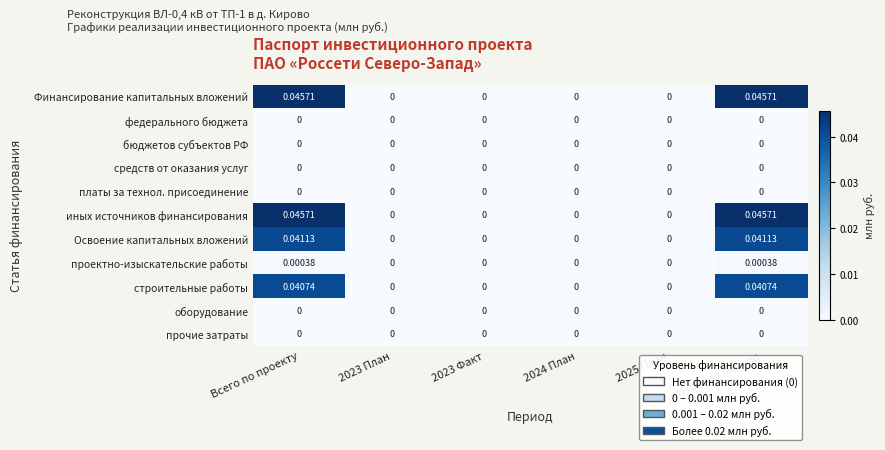

Count the number of categories in the chart.

6